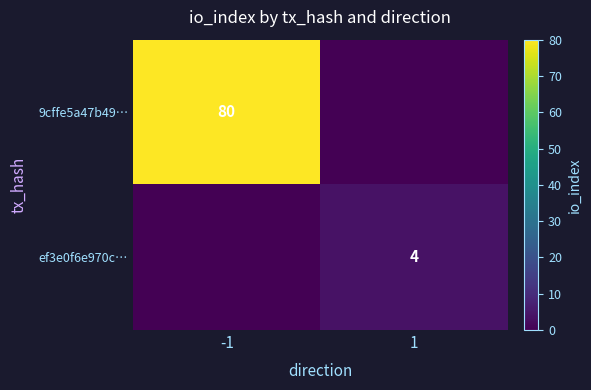

Which label corresponds to the smallest value in the chart?

1